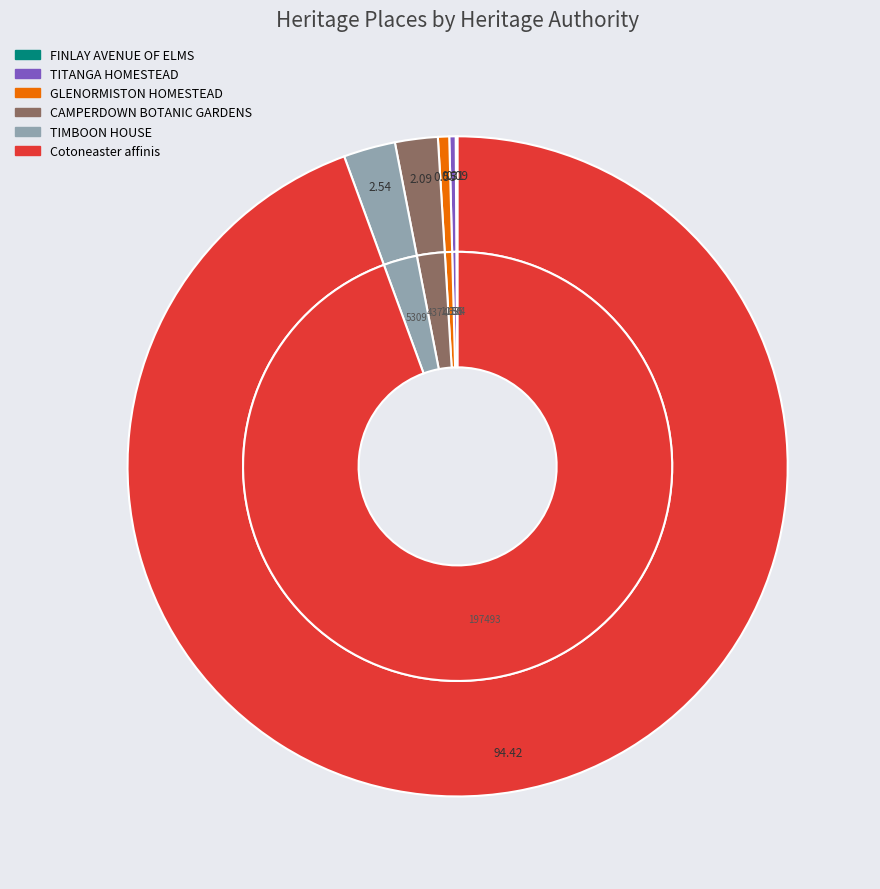

Which category has the biggest portion of the pie?

Cotoneaster affinis